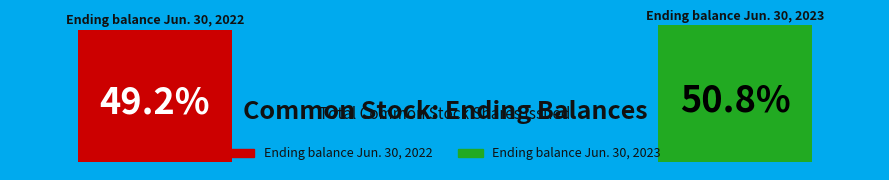

To the nearest percent, what is the combined percentage of Ending balance Jun. 30, 2022 and Ending balance Jun. 30, 2023?

100%